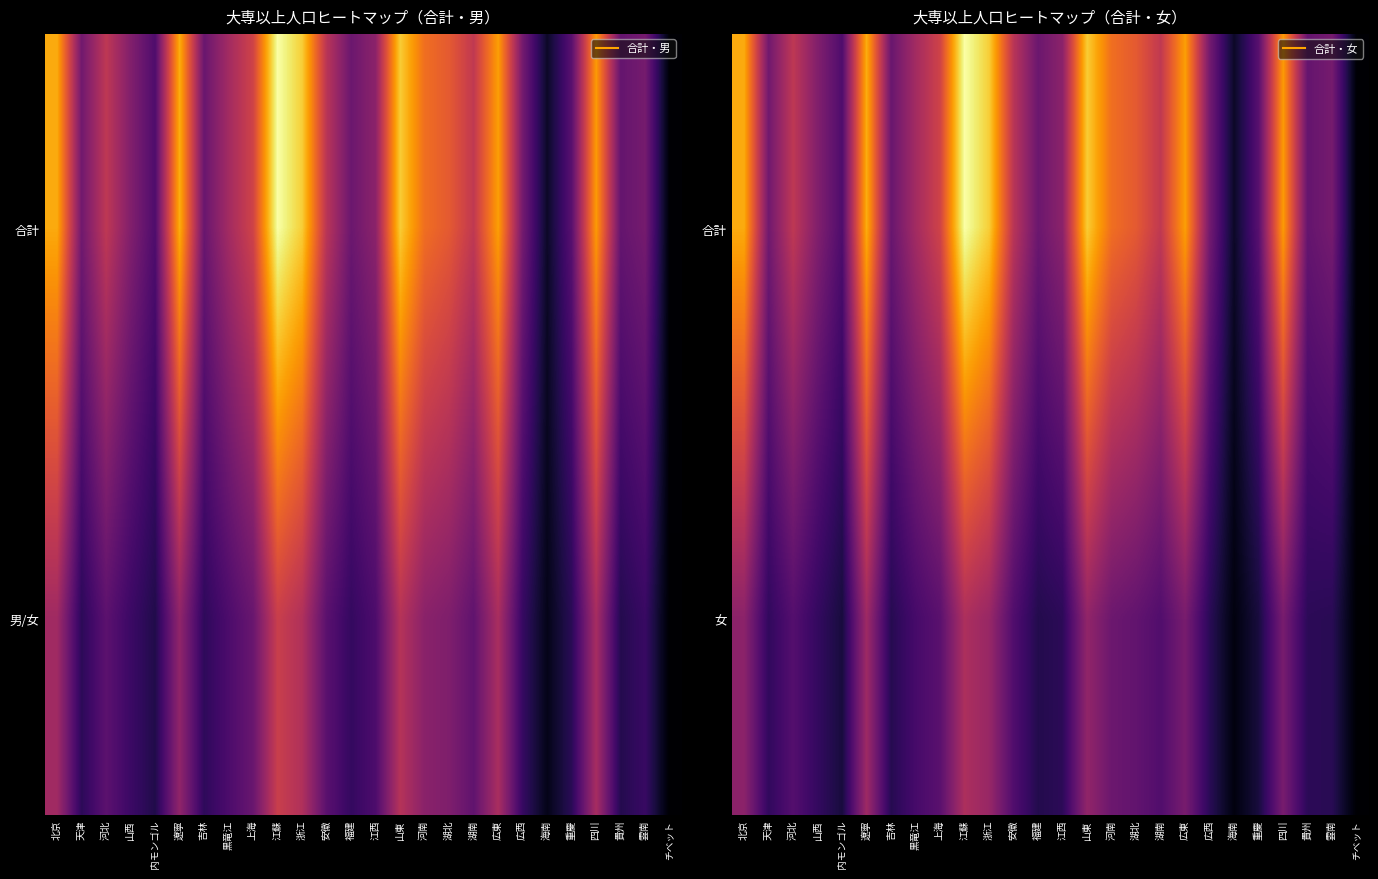

Which series has the largest total across all categories?

合計